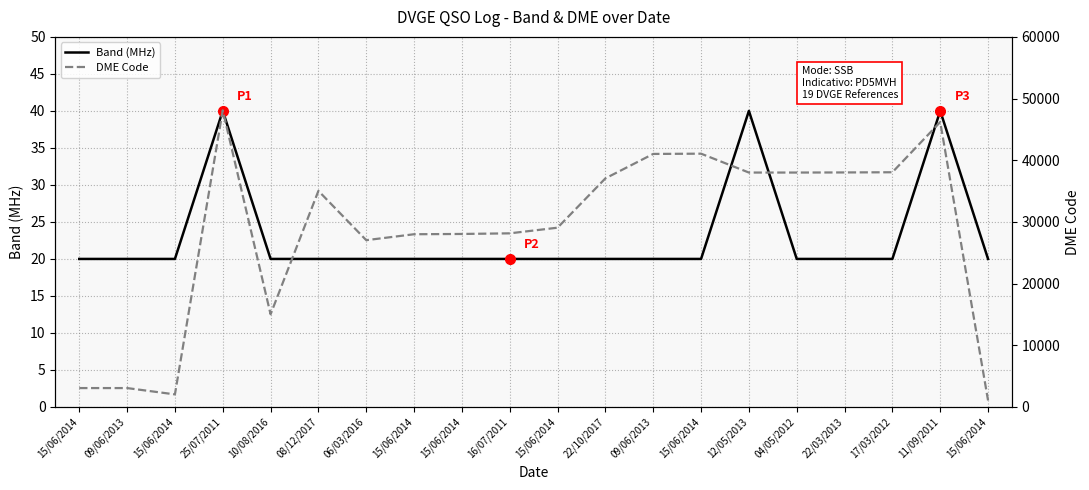

True or false: Band (MHz) has a value of 31 at 10/08/2016.

False